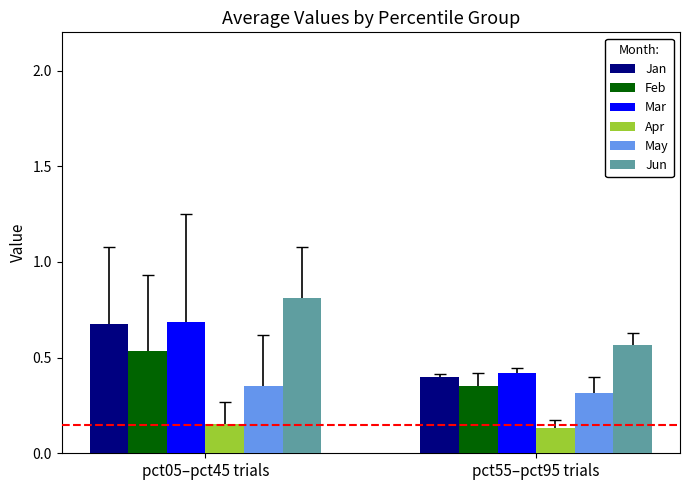

Rank the categories by Jan value from lowest to highest.

pct55–pct95 trials, pct05–pct45 trials